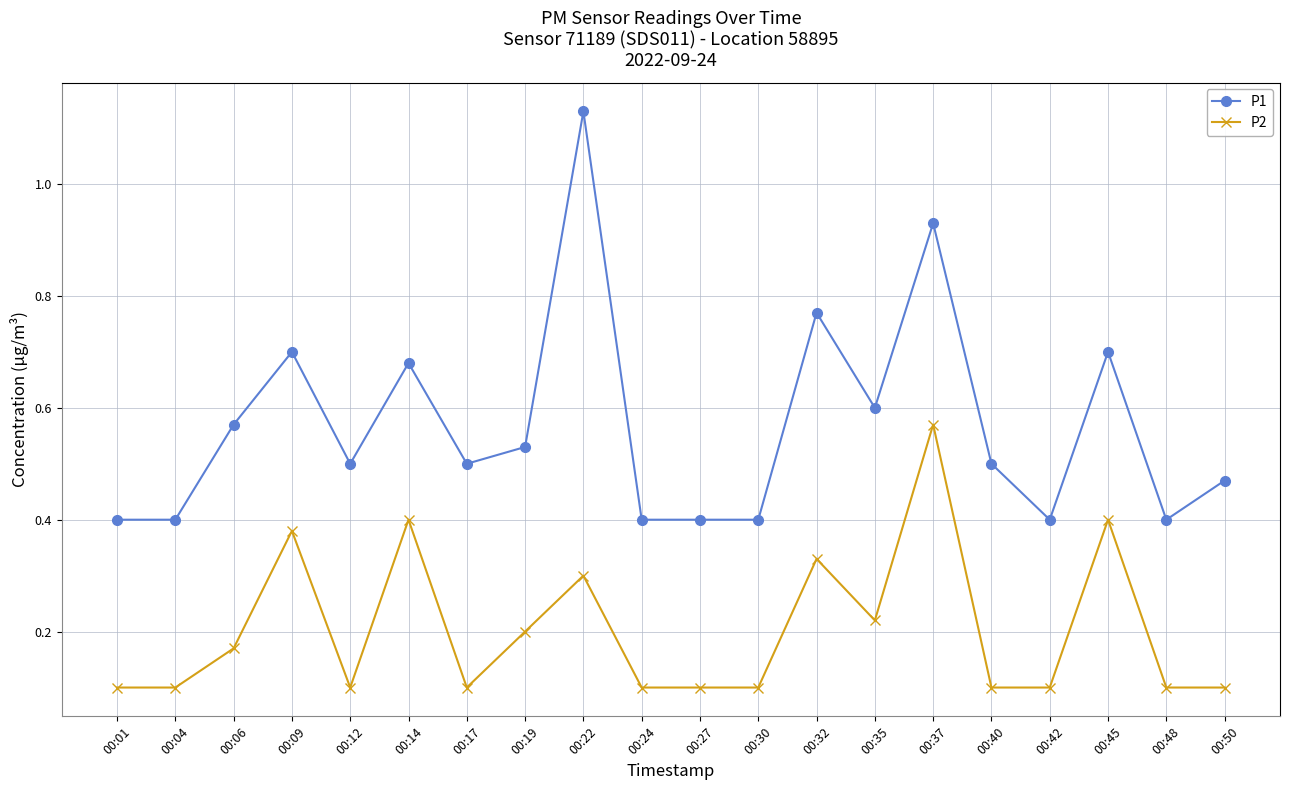

True or false: P2 and P1 intersect in this chart.

False